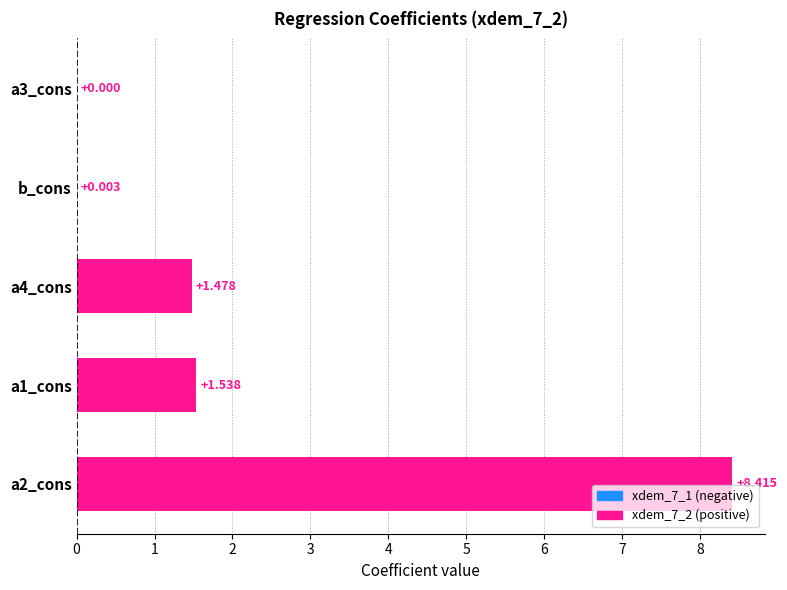

How many distinct data groups are displayed?

1